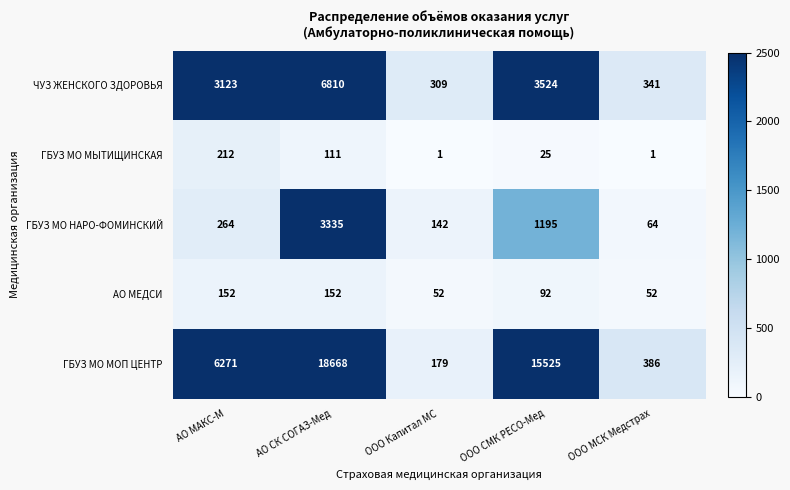

At which label is ЧУЗ ЖЕНСКОГО ЗДОРОВЬЯ closest to 3559?

ООО СМК РЕСО-Мед